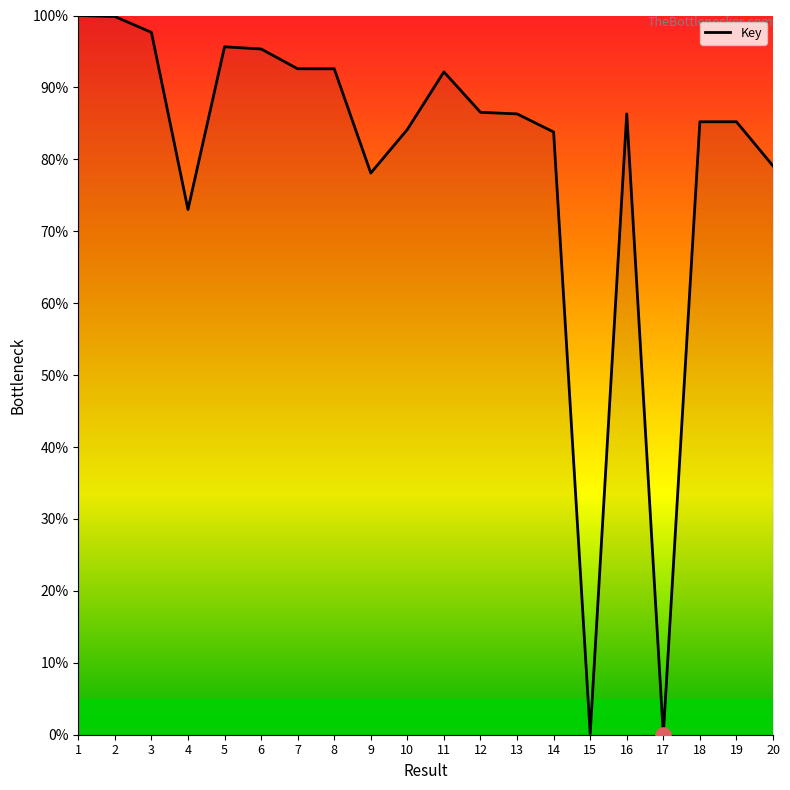

Approximately how many times larger is the value at 5 compared to 1?

1.0